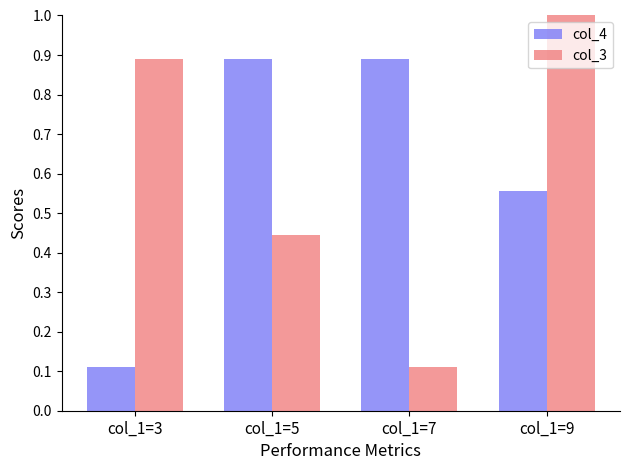

At which label is col_4 closest to 0?

col_1=3